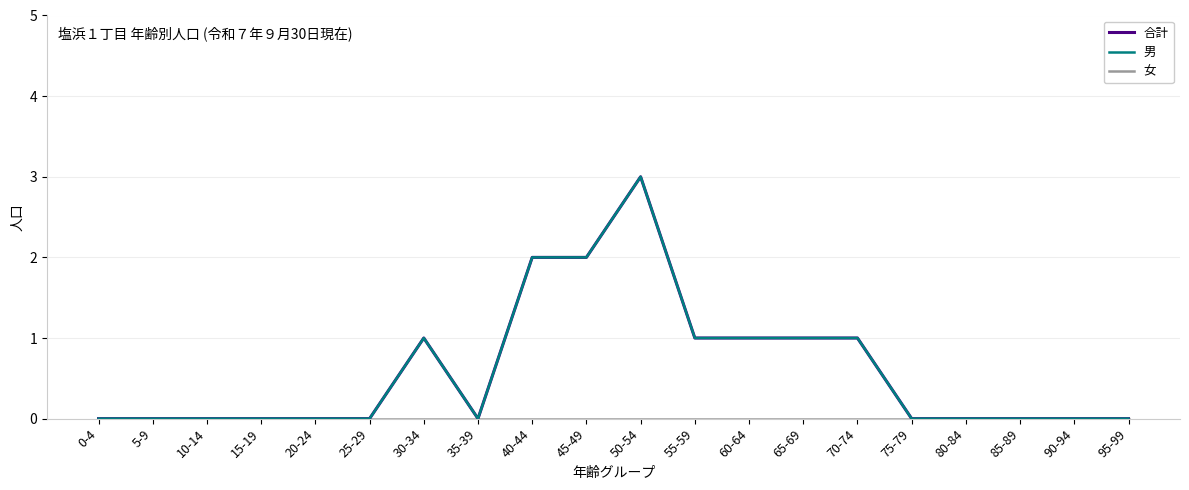

True or false: 男 and 合計 cross at least once.

False